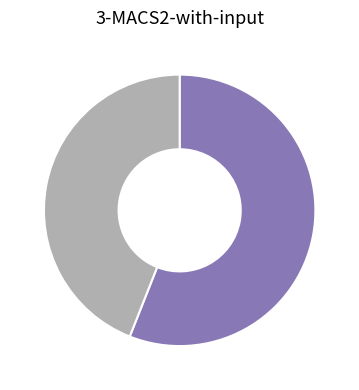

Does any single category account for the majority?

Yes